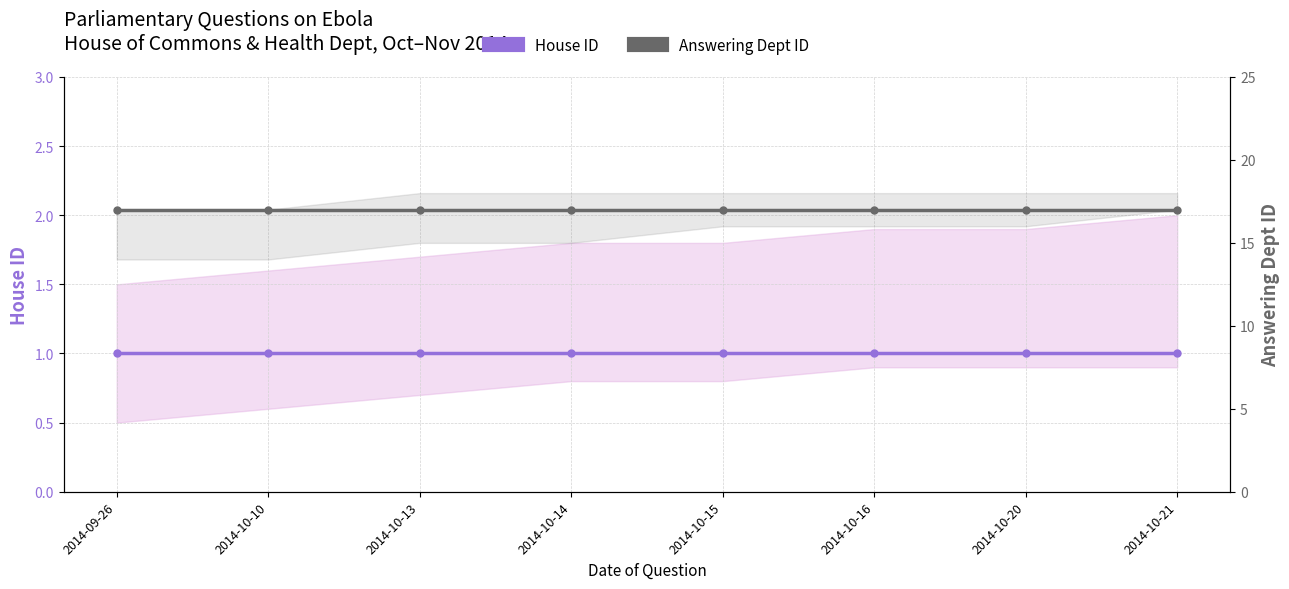

What is the value of the Answering Dept ID point at the 5th from the left?

17